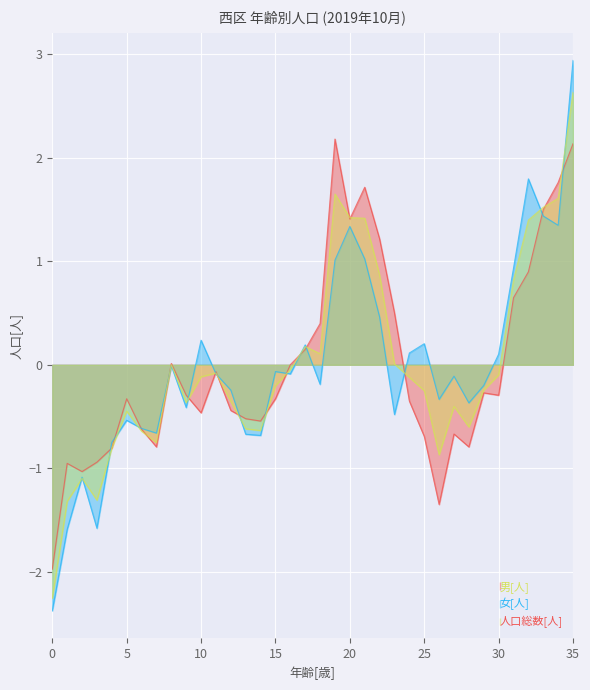

How many distinct data groups are displayed?

3